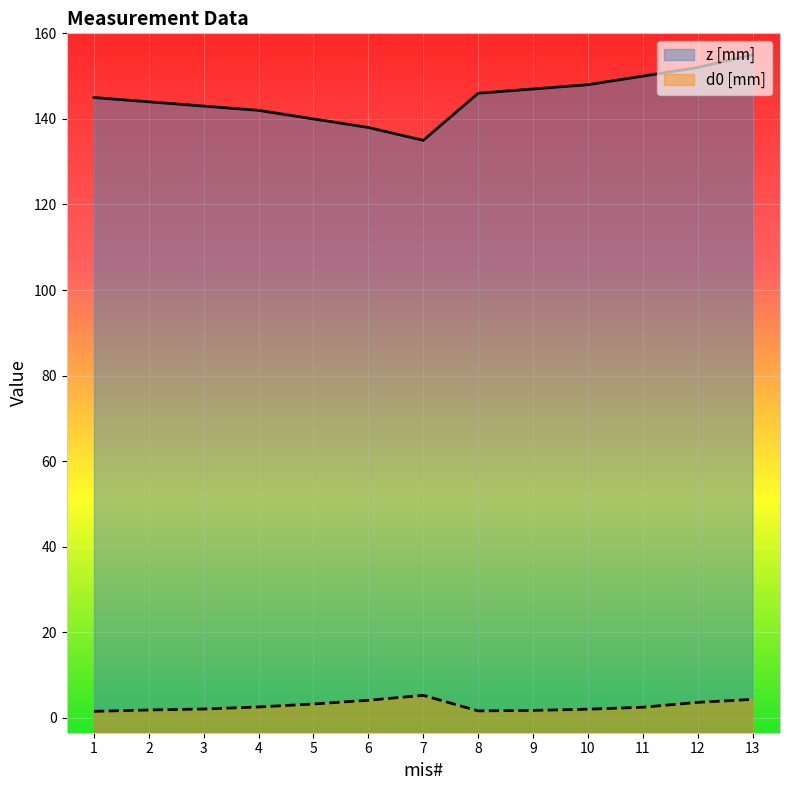

At which category does d0 [mm] reach its first local valley?

8